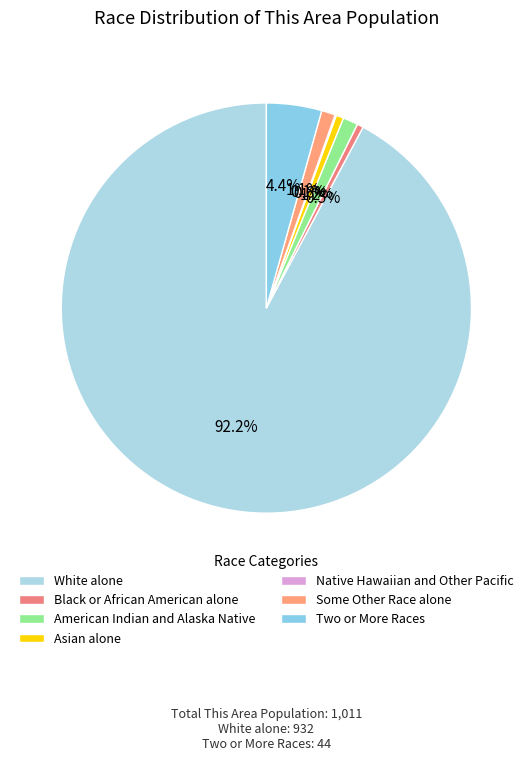

What is the smallest slice in the pie chart?

Native Hawaiian and Other Pacific